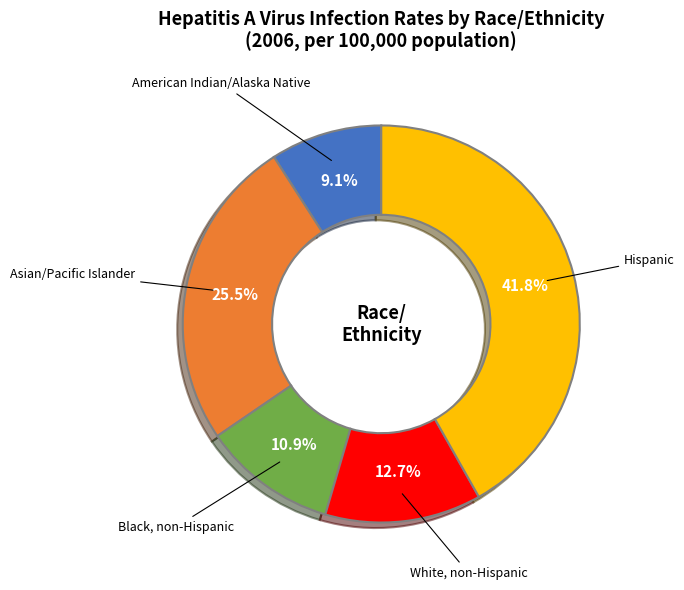

The Asian/Pacific Islander slice represents 20% of the pie. True or false?

False